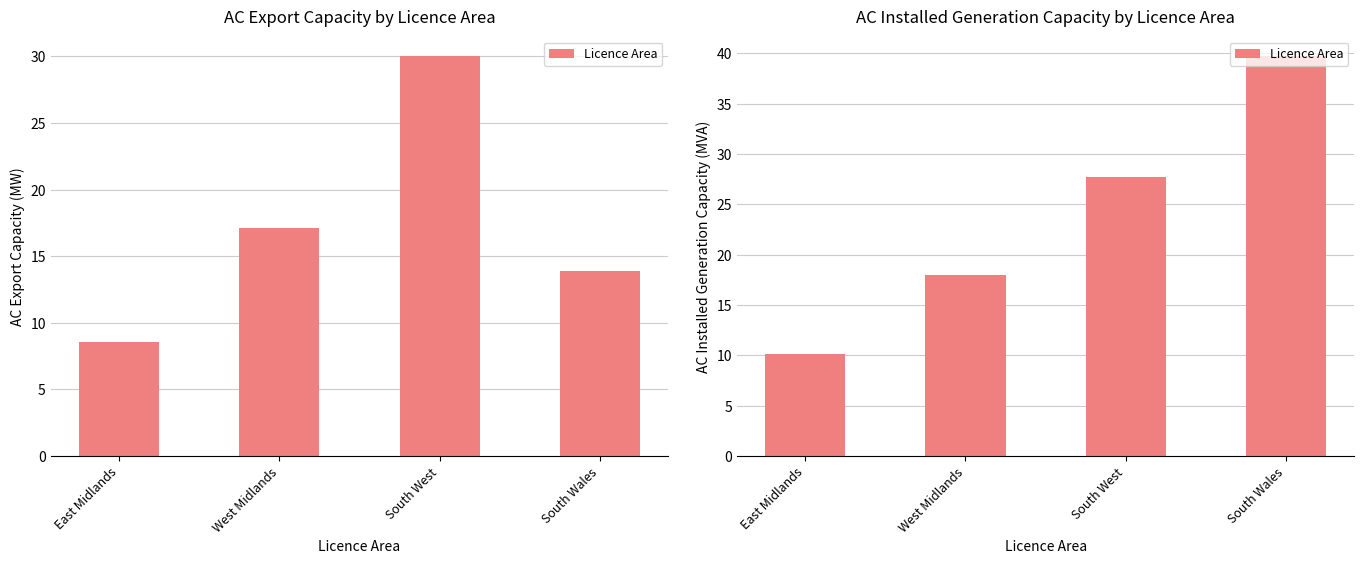

Which category has the lowest value across all series?

East Midlands